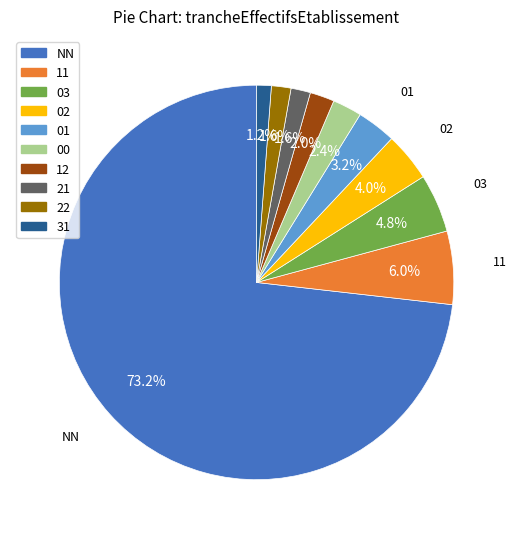

How many slices are in this pie chart?

10